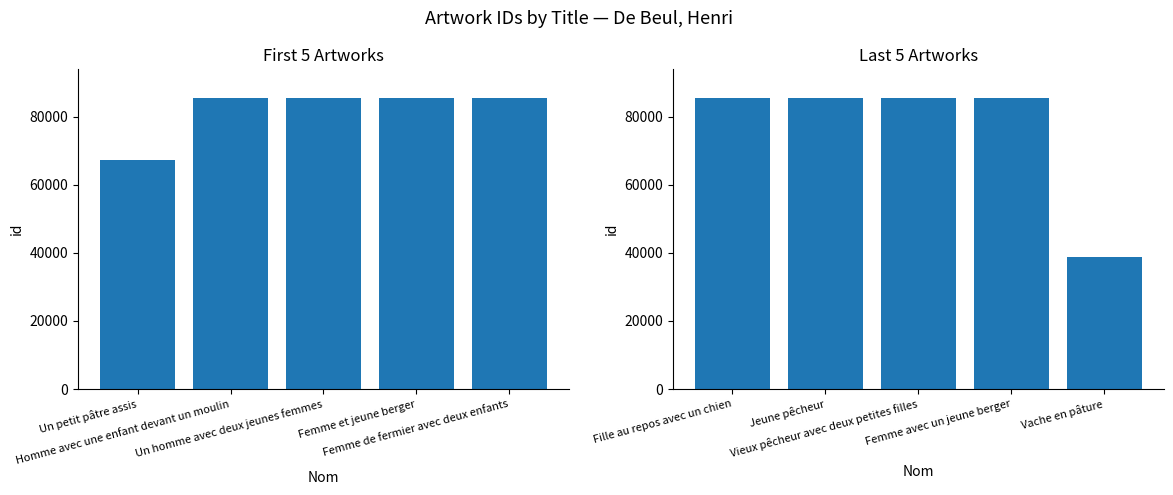

The value of id (last 5) at Femme avec un jeune berger is 85445. True or false?

True